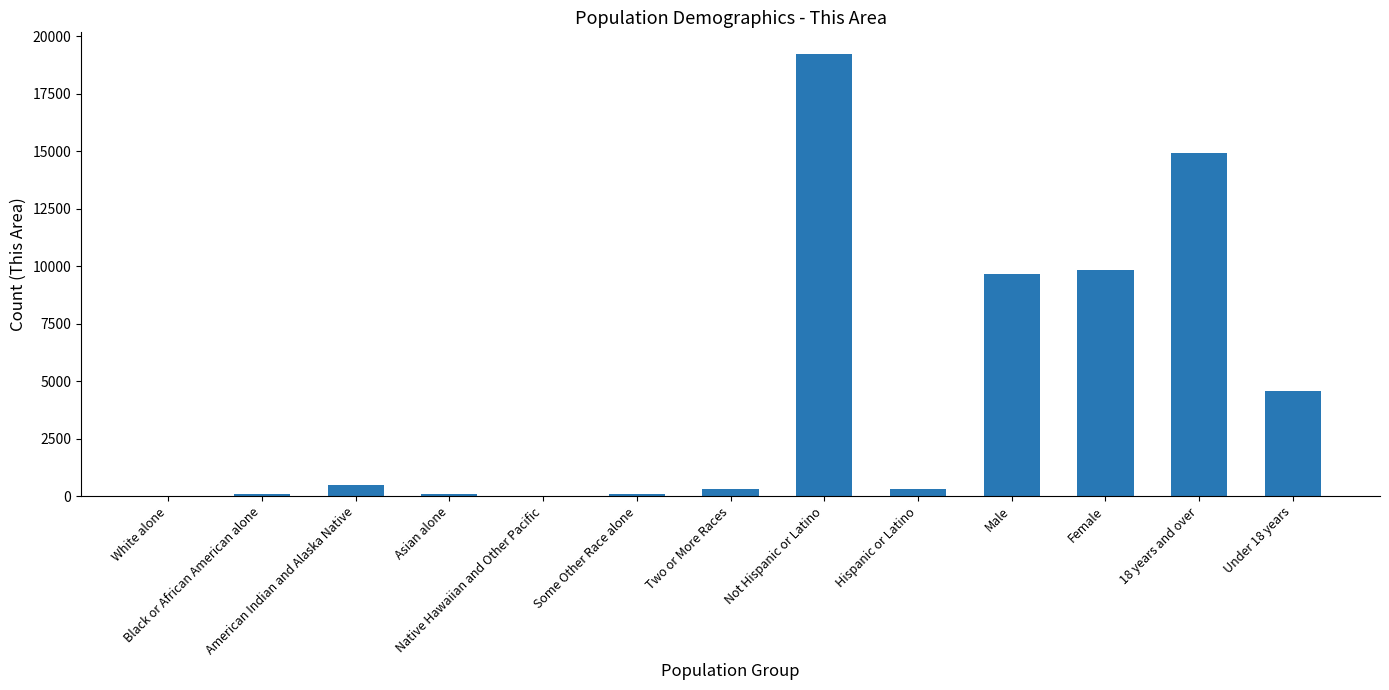

What is the greatest value displayed?

19210